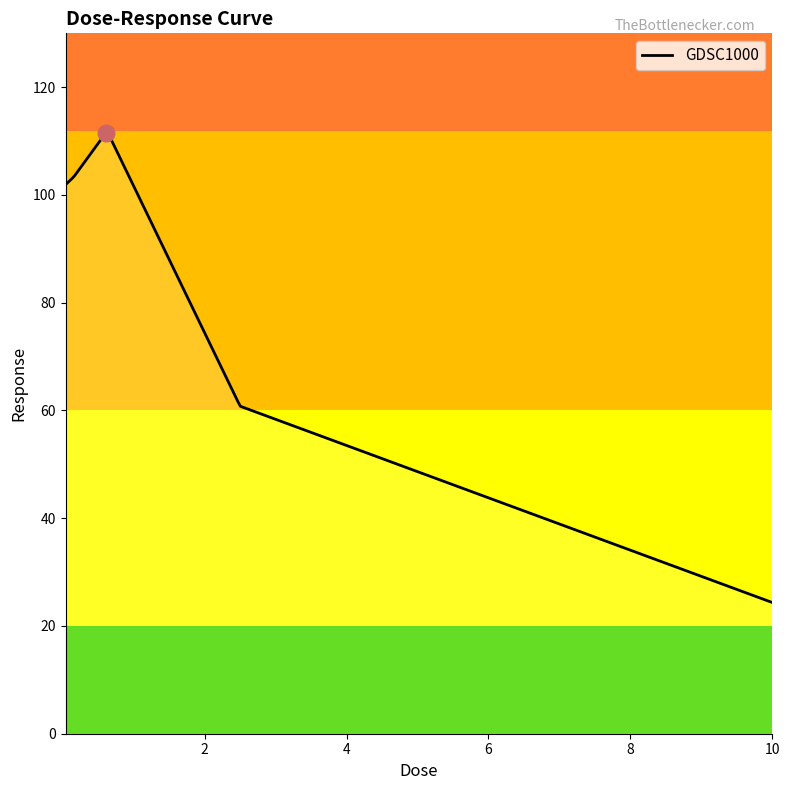

What is the smallest value displayed?

24.4